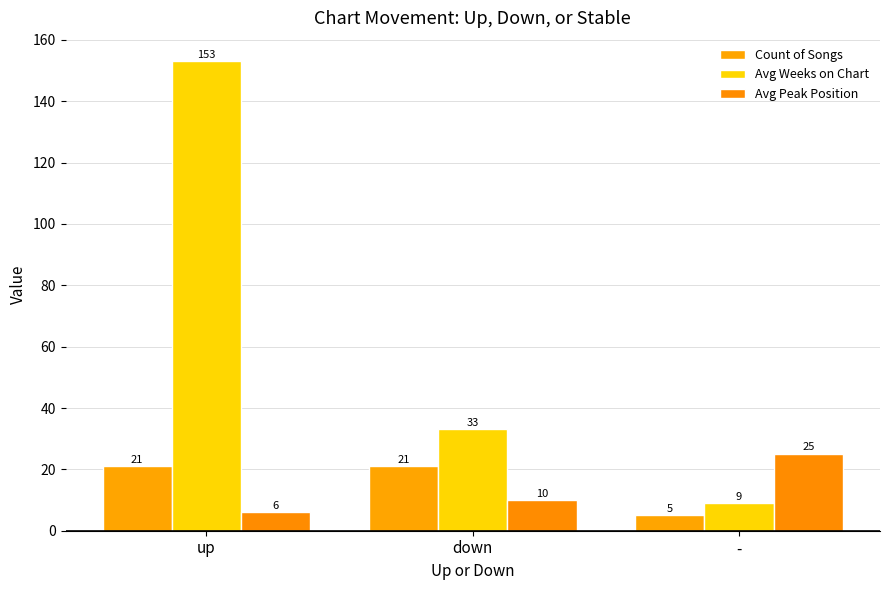

What is the spread (max minus min) of values at down?

23